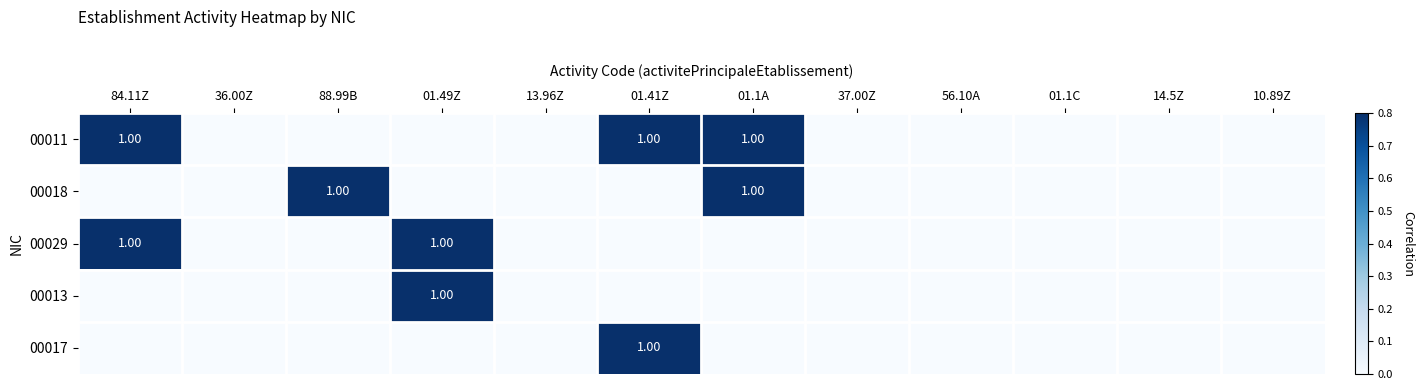

At which category is the sum across all series the highest?

84.11Z